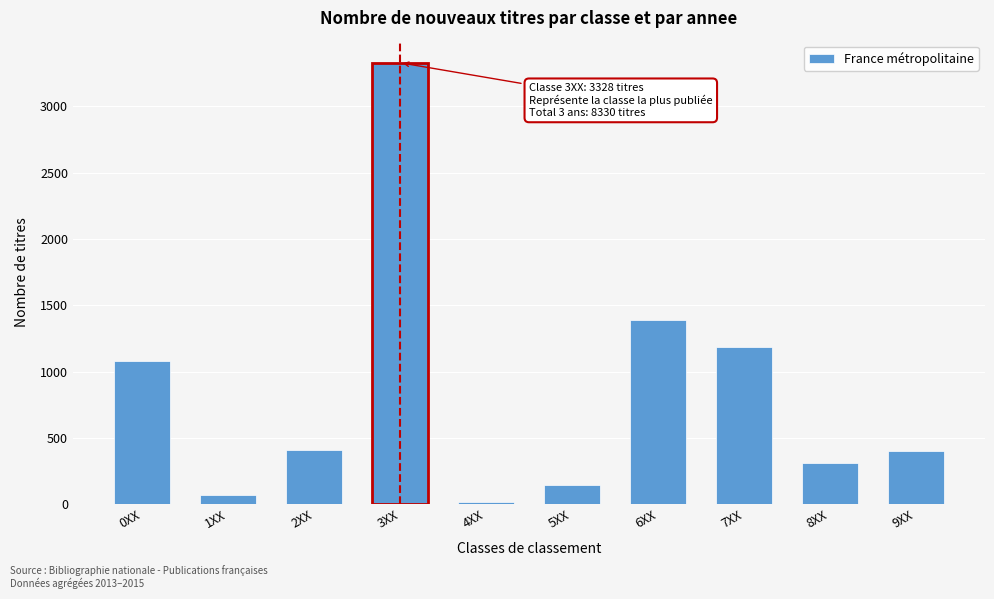

What is the maximum value shown in the chart?

3328